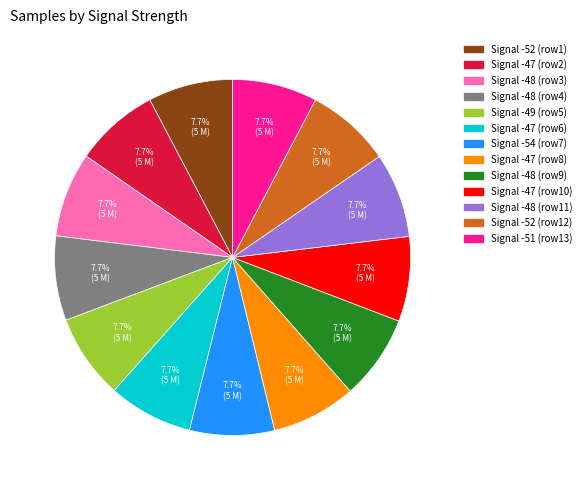

Is there any slice that represents more than half of the pie?

No